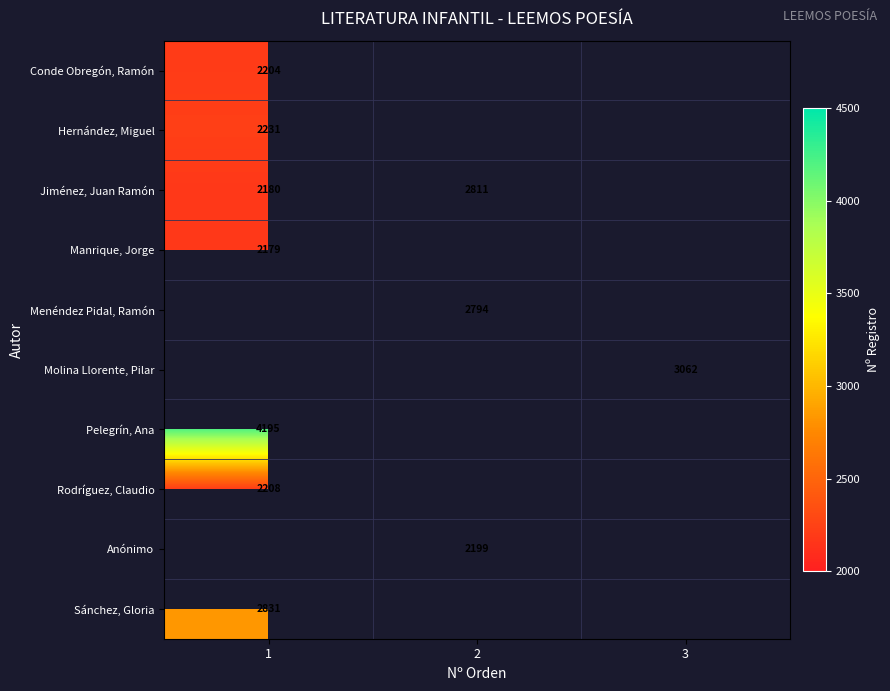

True or false: Jiménez, Juan Ramón has a value of 2180 at 1.

True